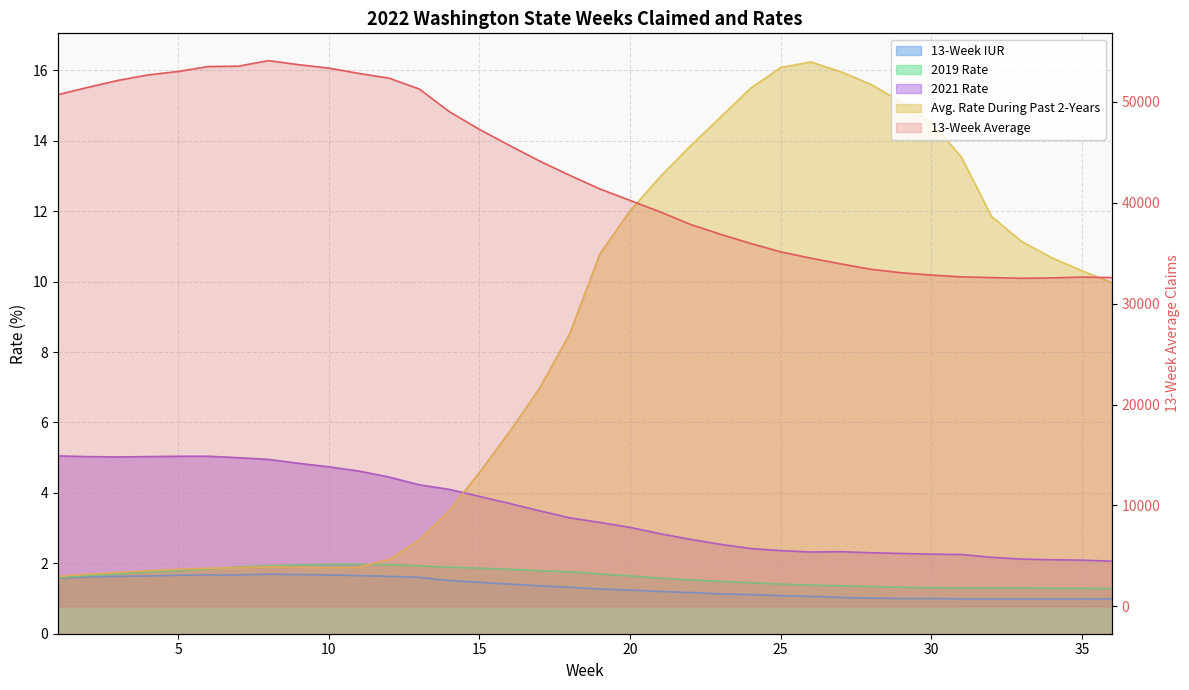

What is the sum of all 2019 Rate values?

58.3